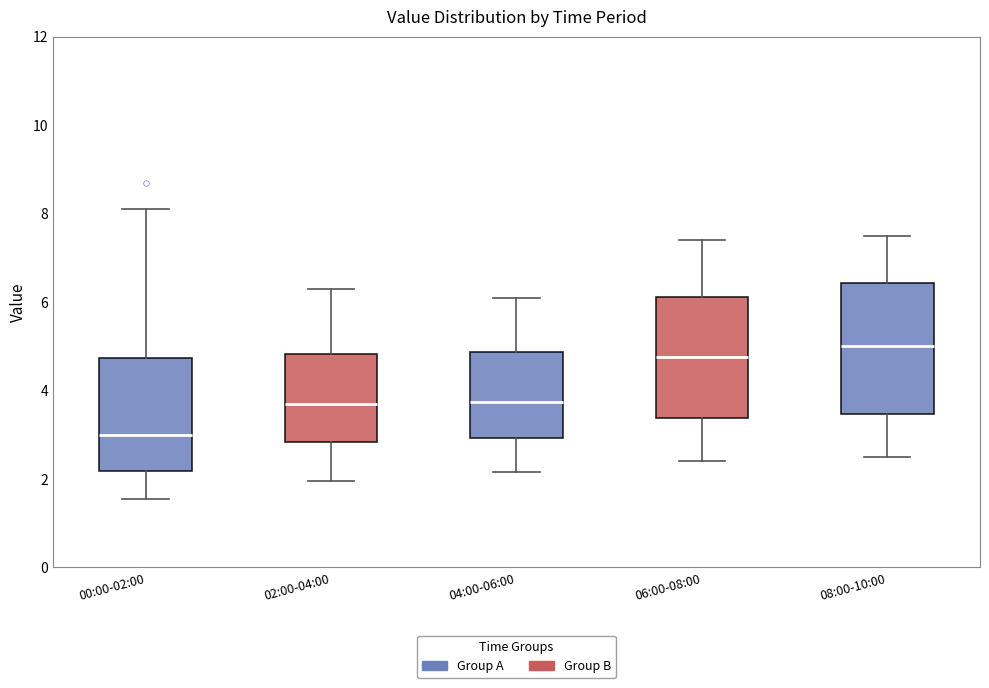

Reading left to right, read every box against the y-axis: the position of its median line, the range the box covers, and the ends of its whiskers. The values are not printed on the chart, so give them approximately, as read against the axis.

00:00-02:00: median 3.0, box 2.2 to 4.8, whiskers 1.6 to 8.2
02:00-04:00: median 3.8, box 2.8 to 4.8, whiskers 2.0 to 6.4
04:00-06:00: median 3.8, box 3.0 to 4.8, whiskers 2.2 to 6.2
06:00-08:00: median 4.8, box 3.4 to 6.2, whiskers 2.4 to 7.4
08:00-10:00: median 5.0, box 3.4 to 6.4, whiskers 2.6 to 7.6